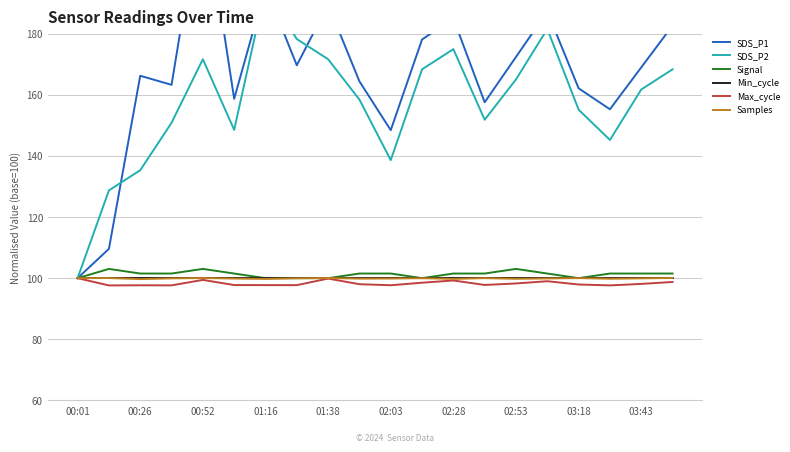

The value of Min_cycle at 02:53 is 100.0. True or false?

True